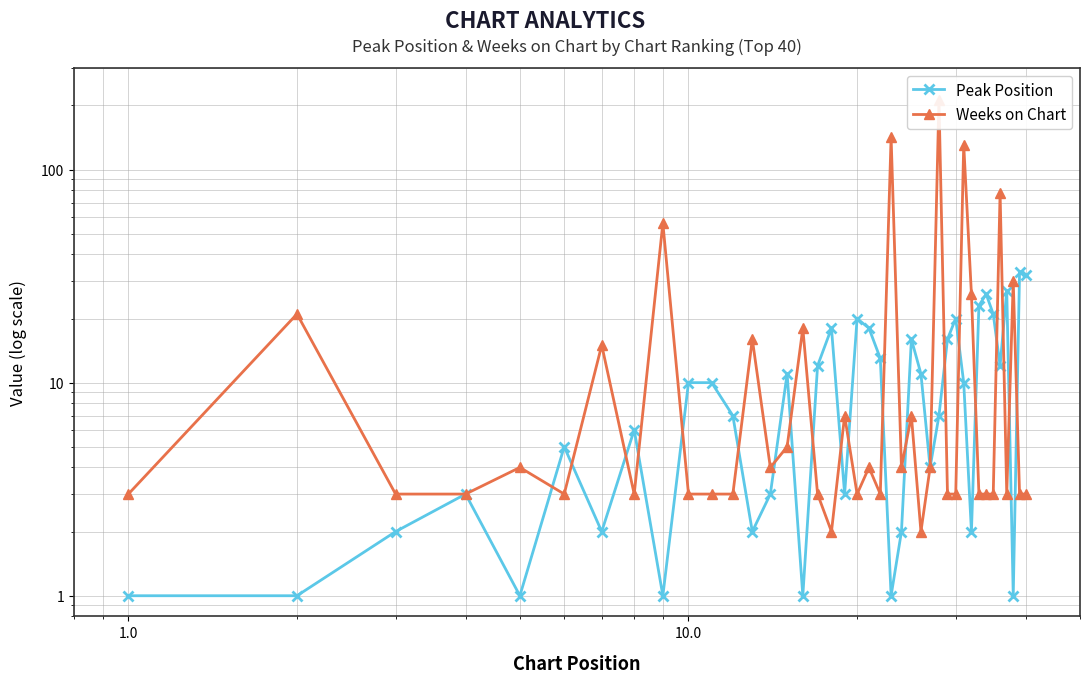

What is the spread (max minus min) of values at 0.1?

20